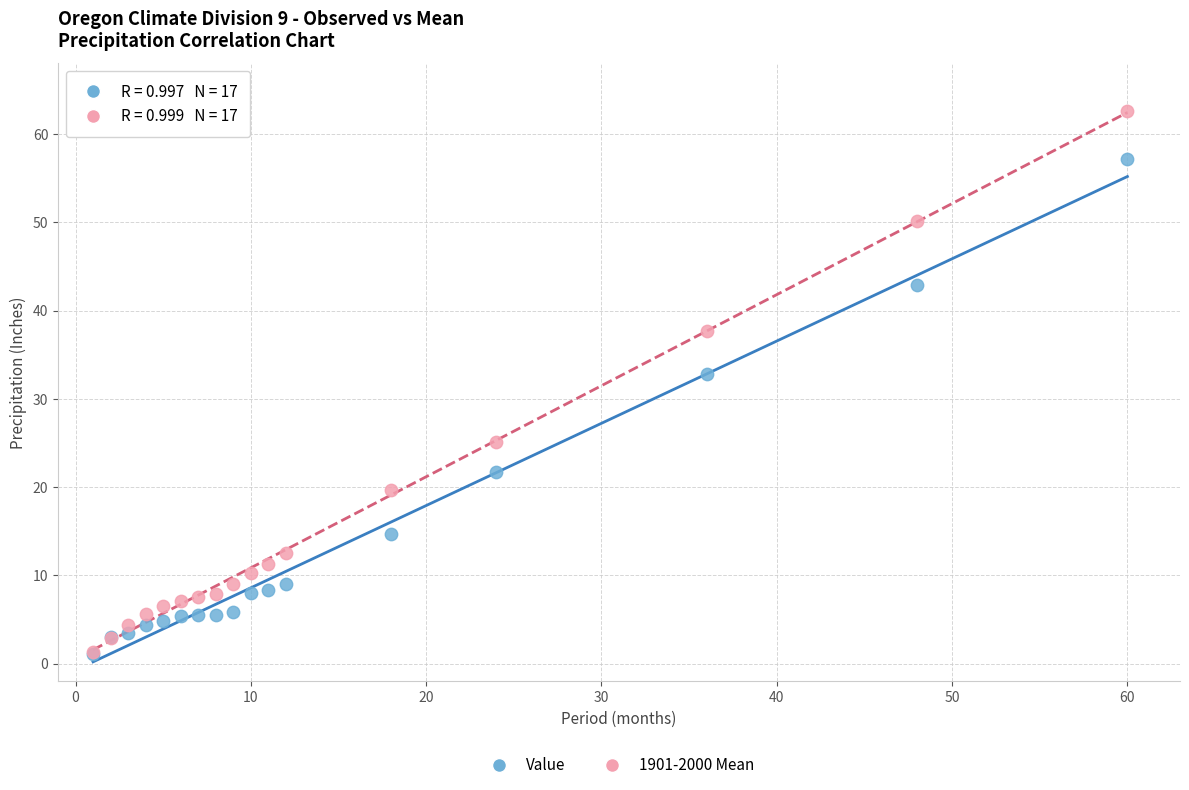

Across all series, what Y value is closest to 31?

32.8